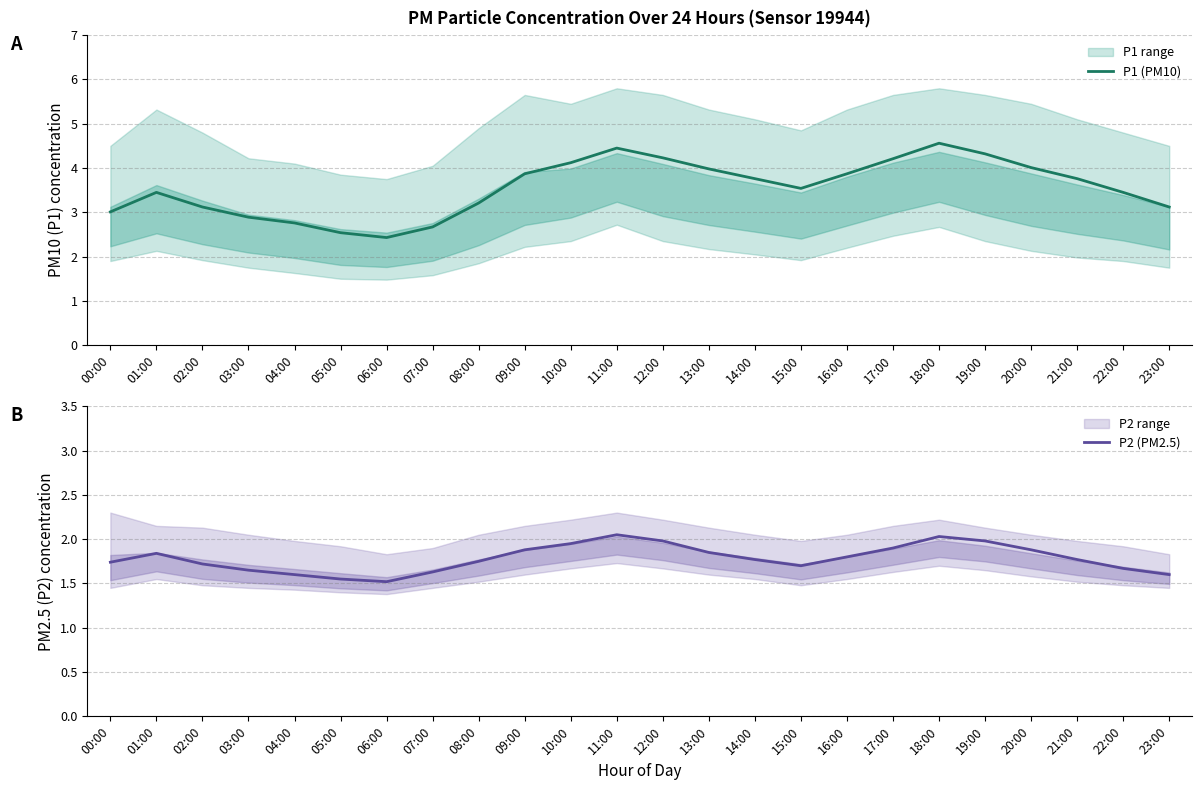

Rank the series by their maximum value, from lowest to highest.

P2 (PM2.5), P1 (PM10)